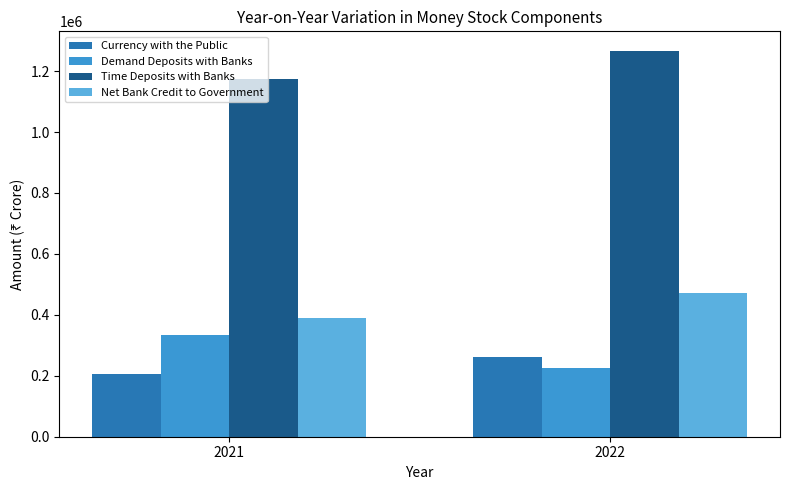

At which category is the sum across all series the highest?

2022